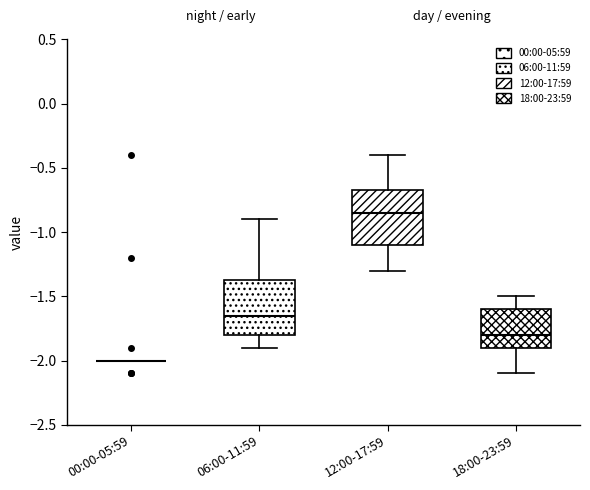

Reading left to right, read every box against the y-axis: the position of its median line, the range the box covers, and the ends of its whiskers. The values are not printed on the chart, so give them approximately, as read against the axis.

00:00-05:59: box collapsed to a line at -2.00, whiskers -2.00 to -2.00
06:00-11:59: median -1.65, box -1.80 to -1.35, whiskers -1.90 to -0.90
12:00-17:59: median -0.85, box -1.10 to -0.65, whiskers -1.30 to -0.40
18:00-23:59: median -1.80, box -1.90 to -1.60, whiskers -2.10 to -1.50